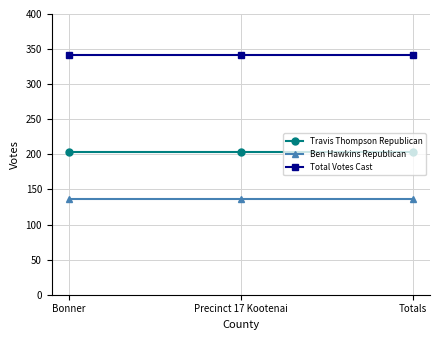

What is the difference between the highest and lowest values at Precinct 17 Kootenai?

204